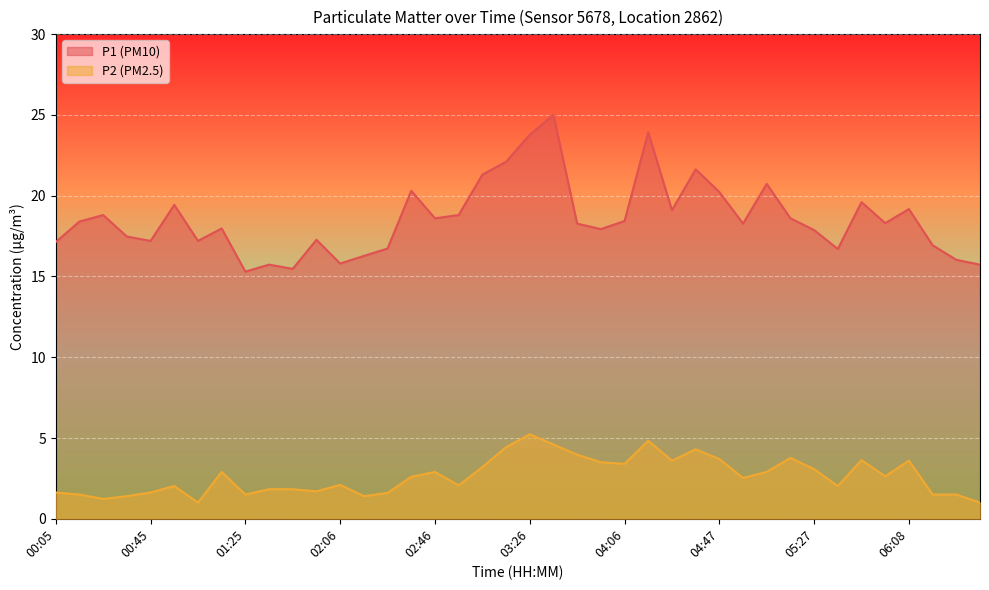

Which has a higher value, 05:07 or 04:37?

04:37